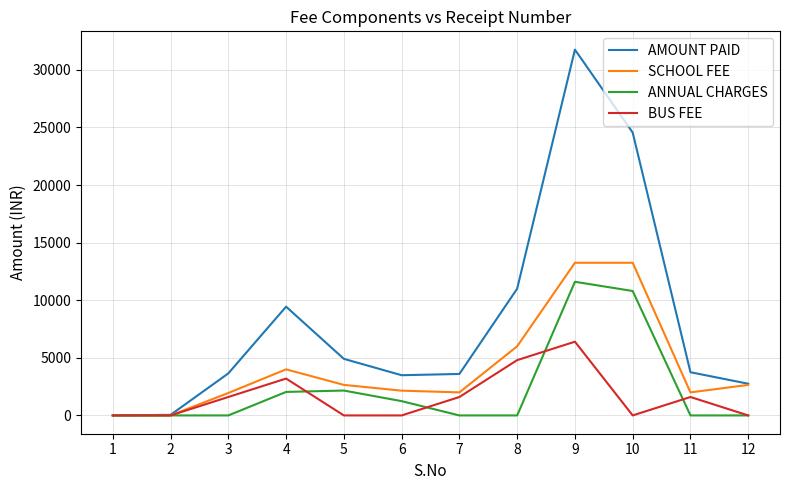

At which category is the sum across all series the highest?

9